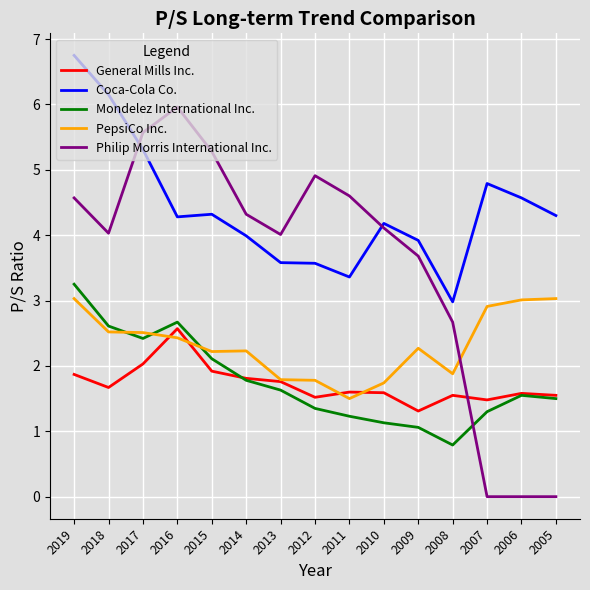

What is the maximum value shown in the chart?

6.8